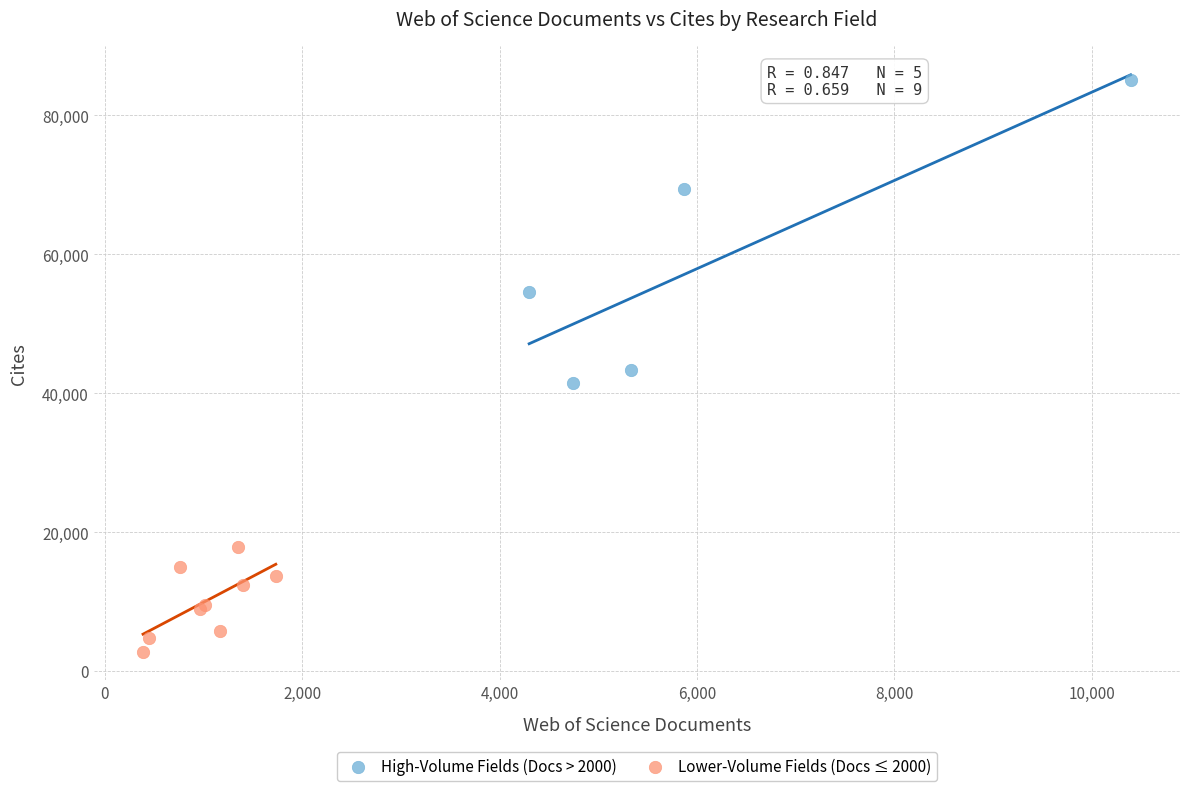

Which series reaches the minimum Y coordinate?

Lower-Volume Fields (Docs ≤ 2000)